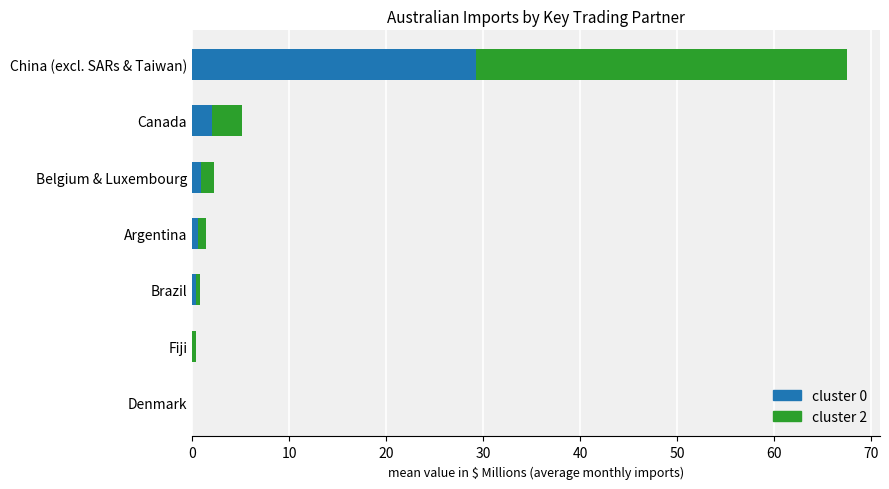

At which category is the sum across all series the highest?

China (excl. SARs & Taiwan)